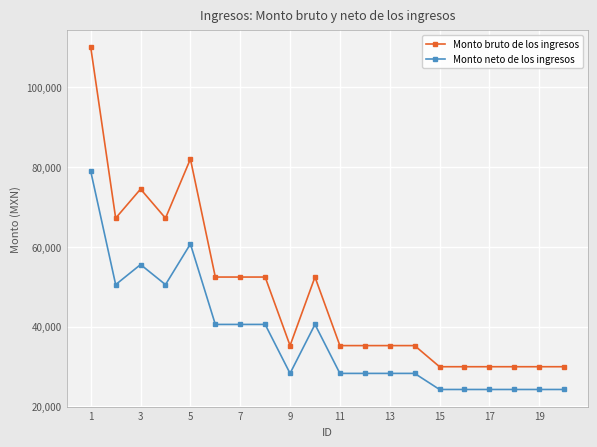

Which series has the largest range (max minus min)?

Monto bruto de los ingresos